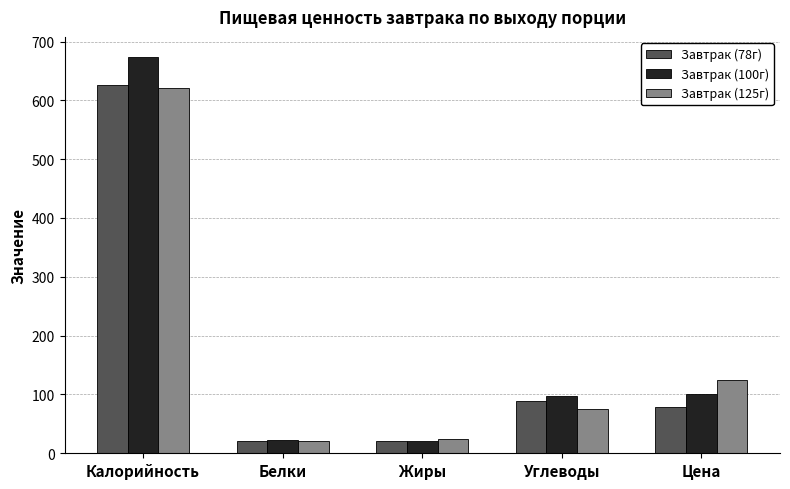

What is the difference between the second highest and minimum values in the Завтрак (78г) series?

67.3